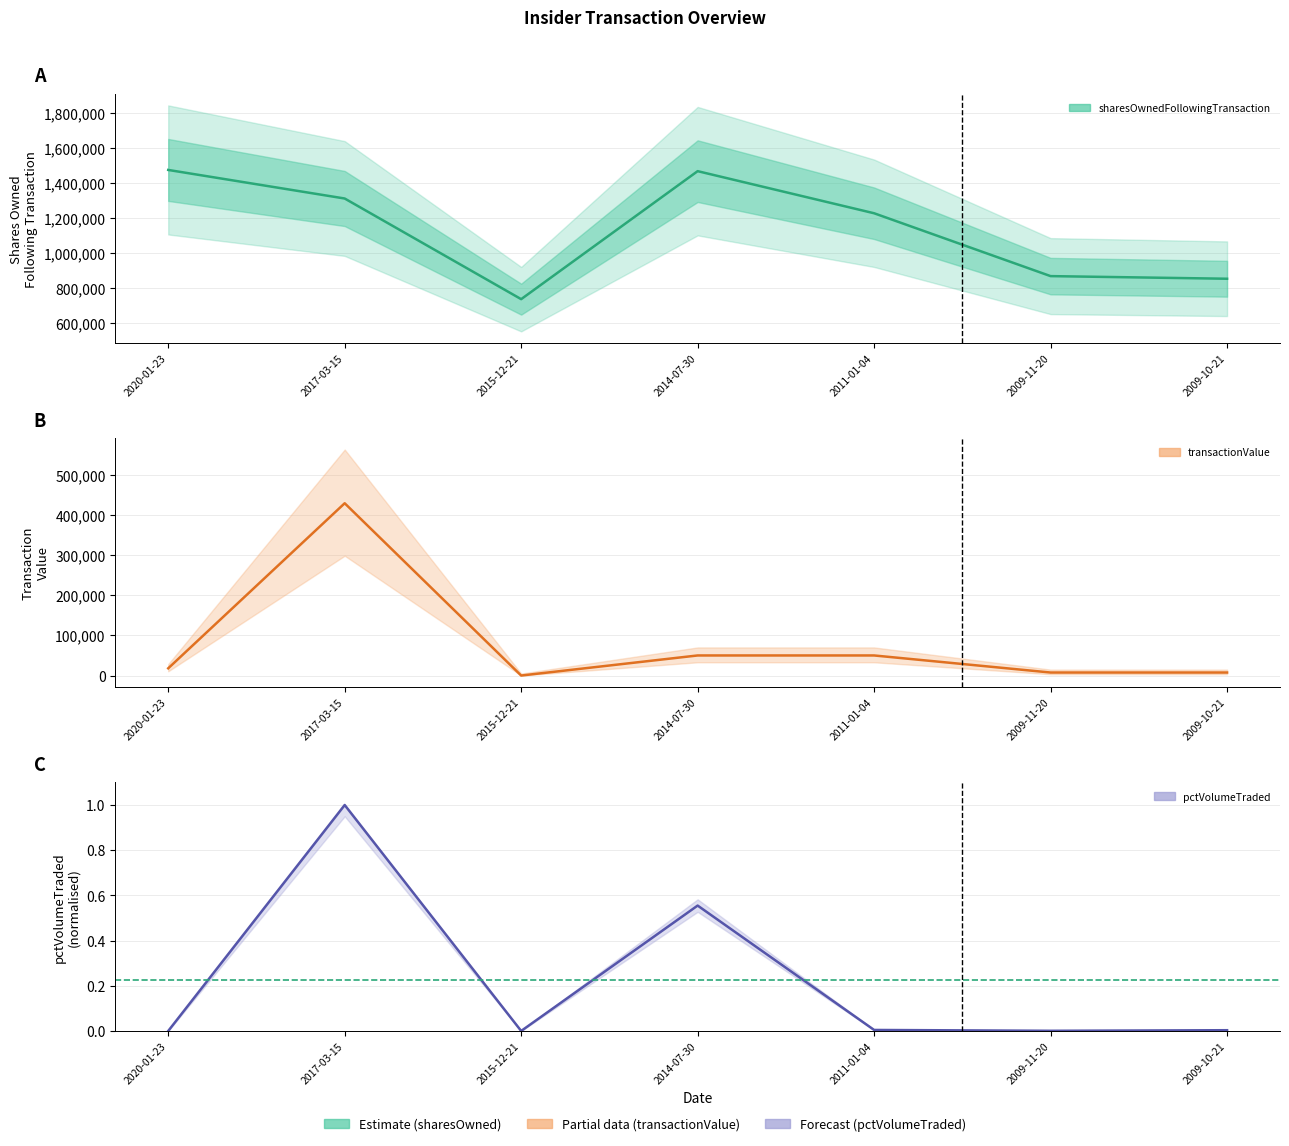

Between 2015-12-21 and 2011-01-04, which is larger?

2011-01-04